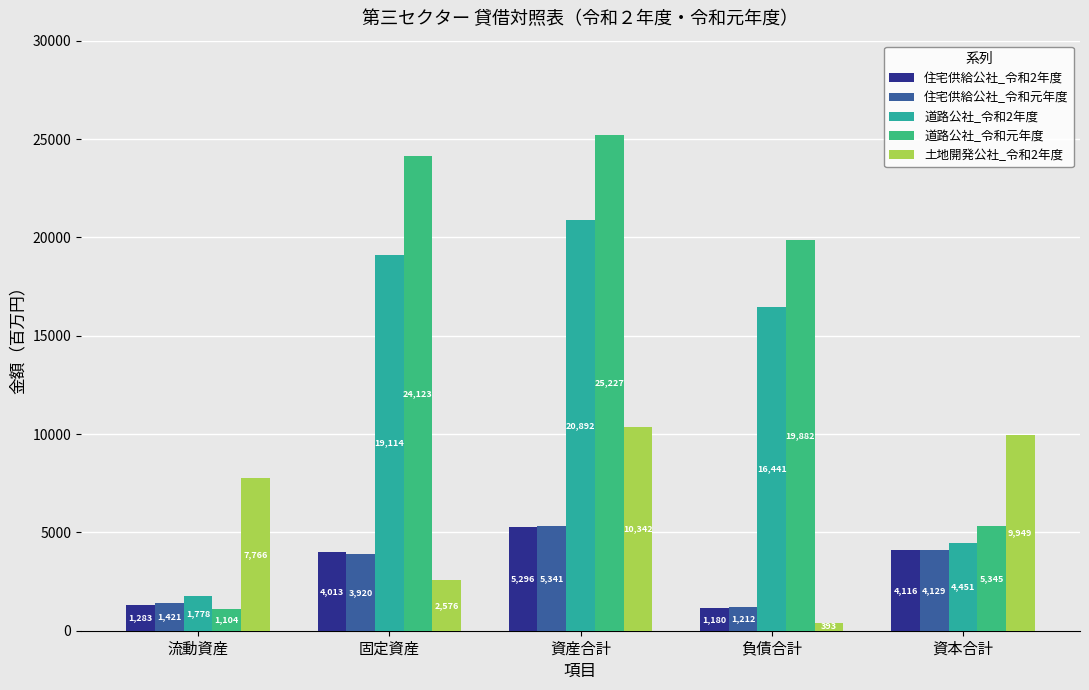

True or false: 土地開発公社_令和2年度 has a value of 3754 at 流動資産.

False